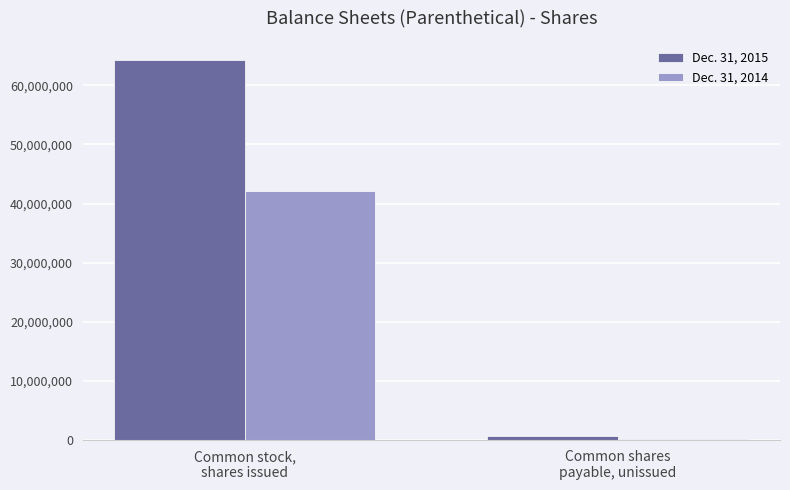

Which series has the largest total across all categories?

Dec. 31, 2015